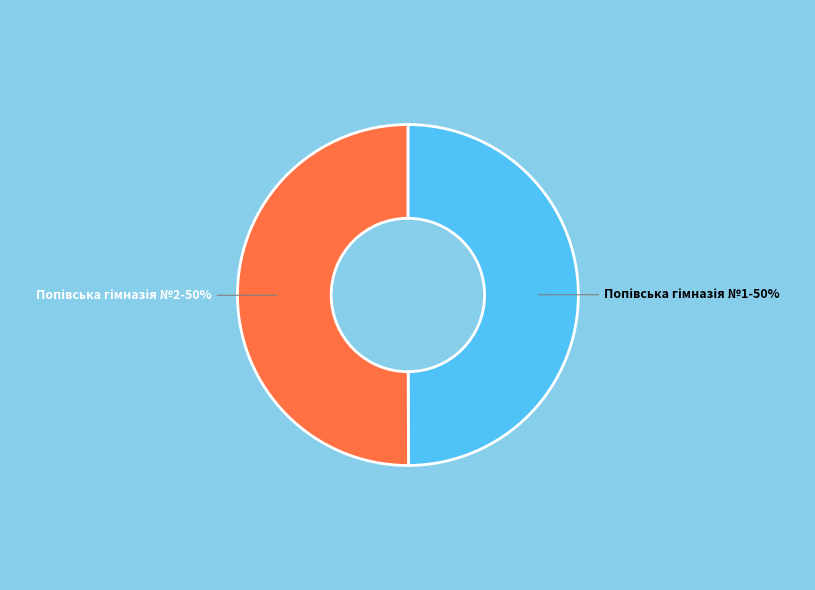

To the nearest percent, what is the average slice percentage?

50%